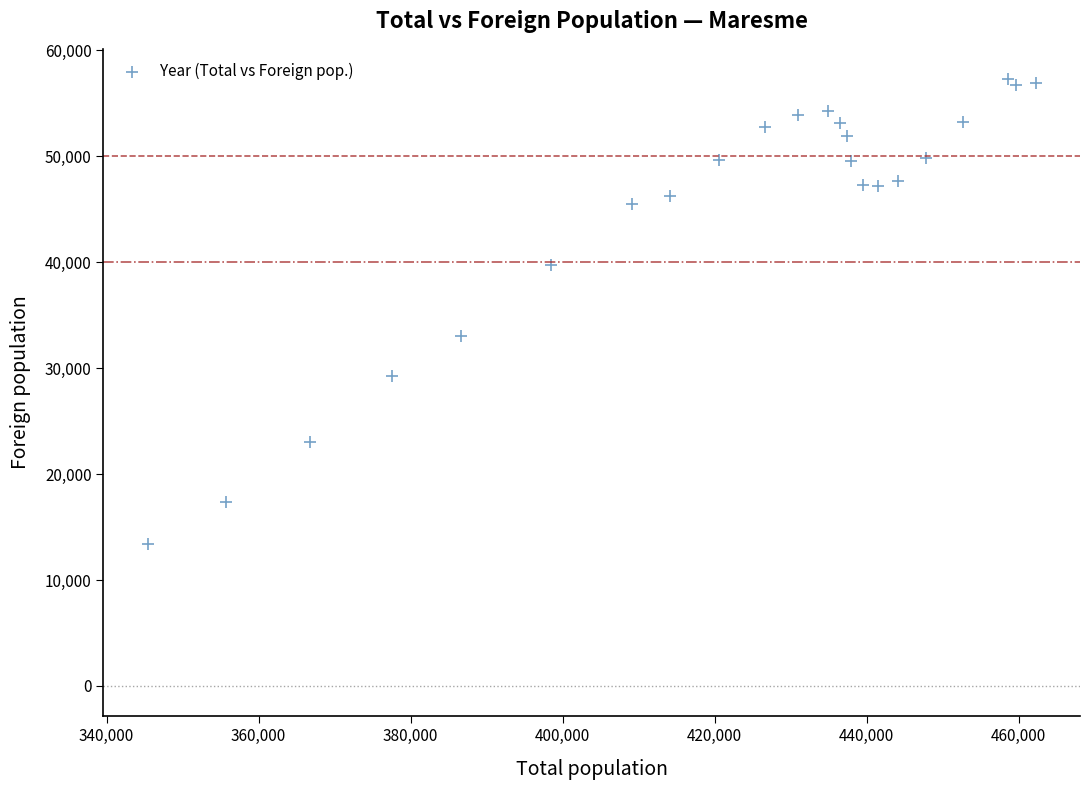

What Y value in the scatter plot is closest to 35319?

33006